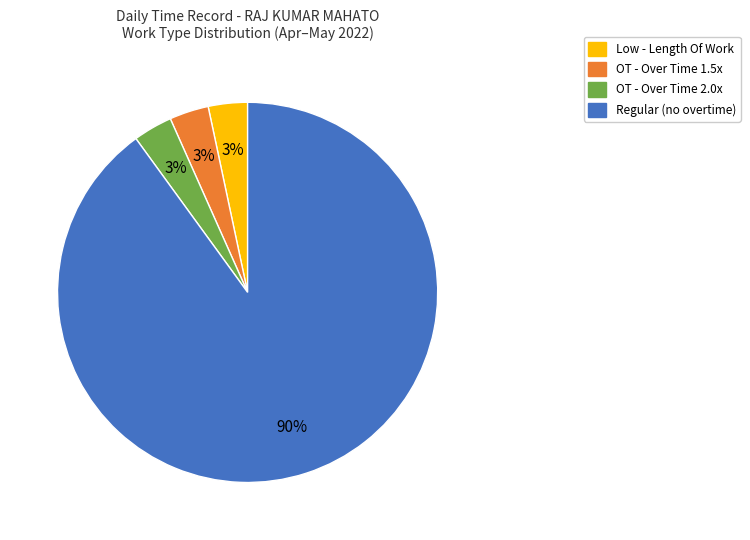

Is there any slice that represents more than half of the pie?

Yes